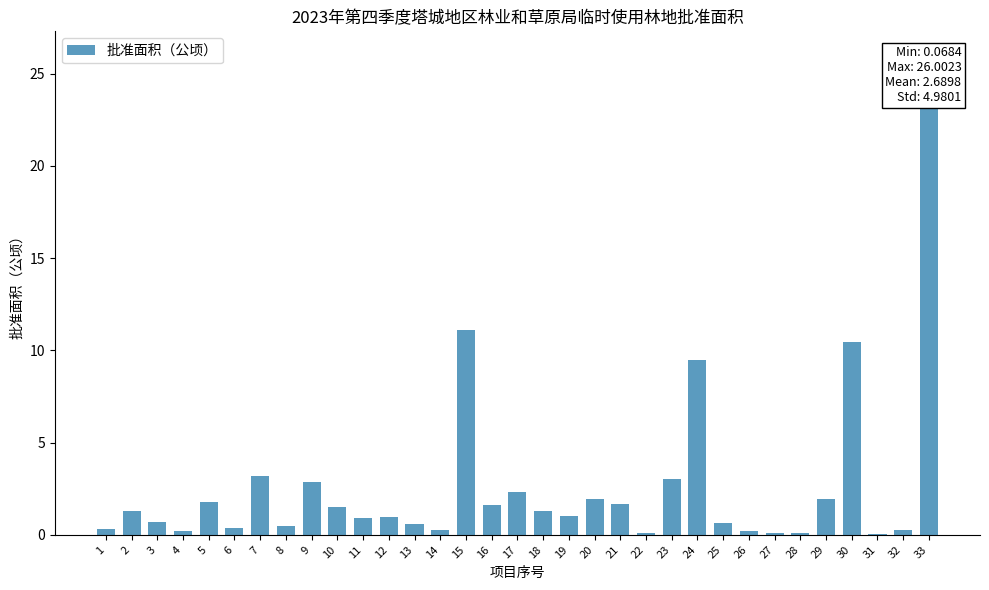

The chart shows a value of 2.7 at 16. True or false?

False